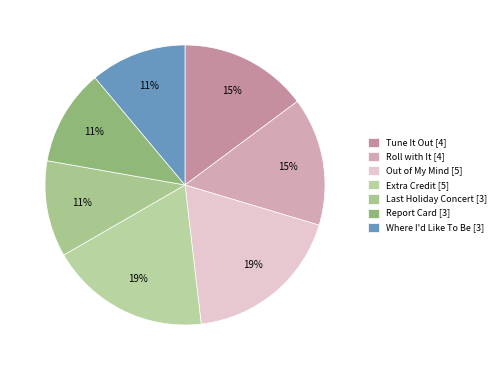

Count the number of slices in the pie.

7